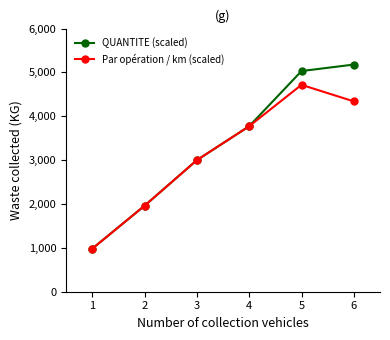

What are all the series names shown in the legend?

QUANTITE (scaled), Par opération / km (scaled)